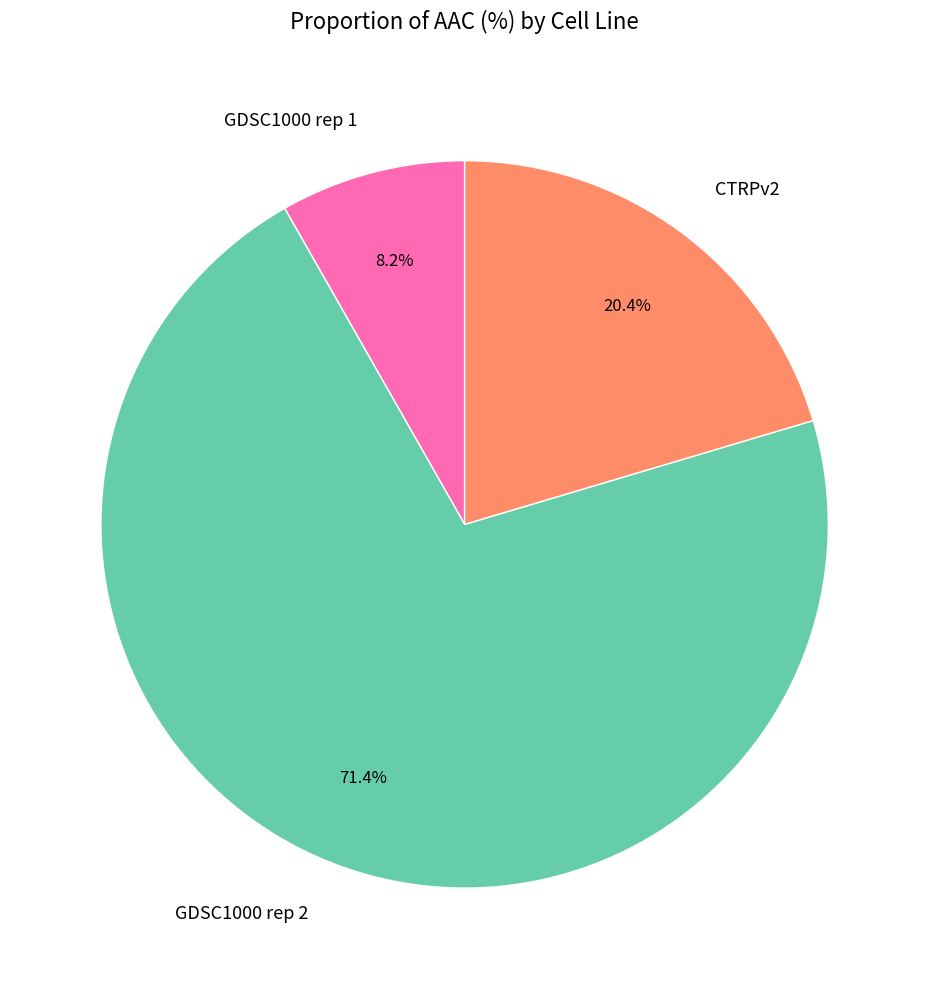

To the nearest percent, what is the difference between the largest and smallest slice percentages?

63%